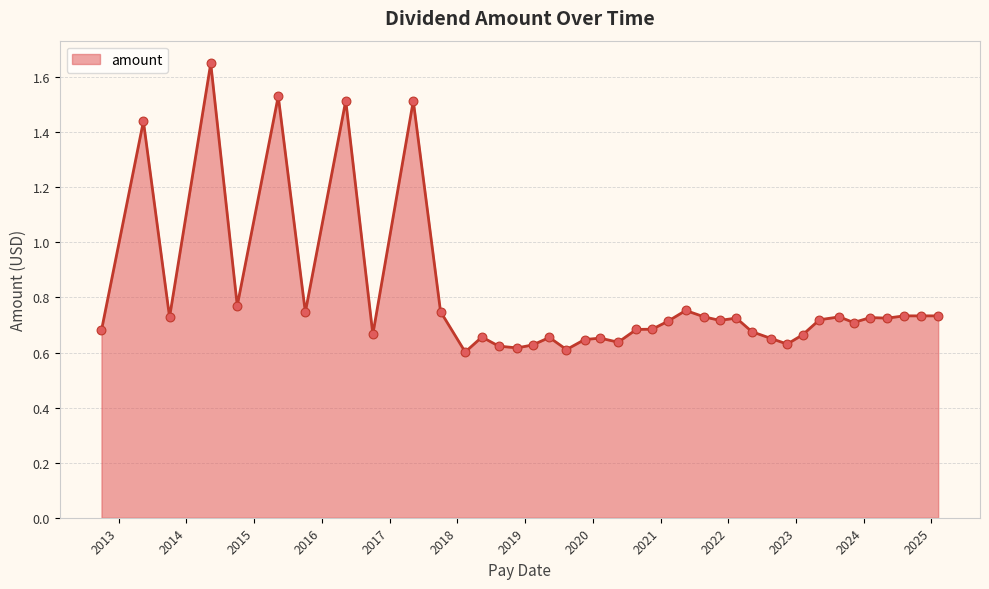

What is the difference between the maximum and minimum values?

1.0